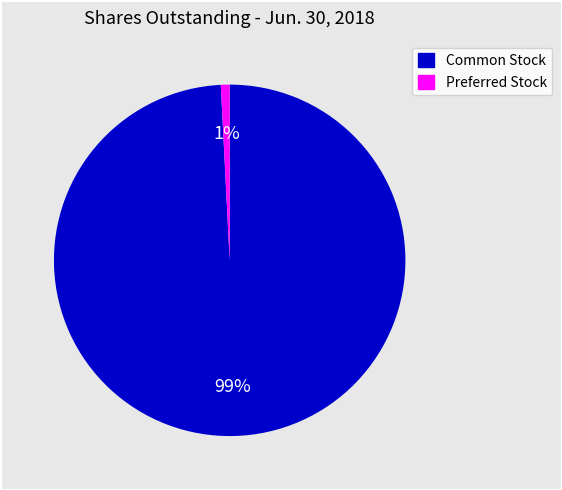

Is there any slice that represents more than half of the pie?

Yes